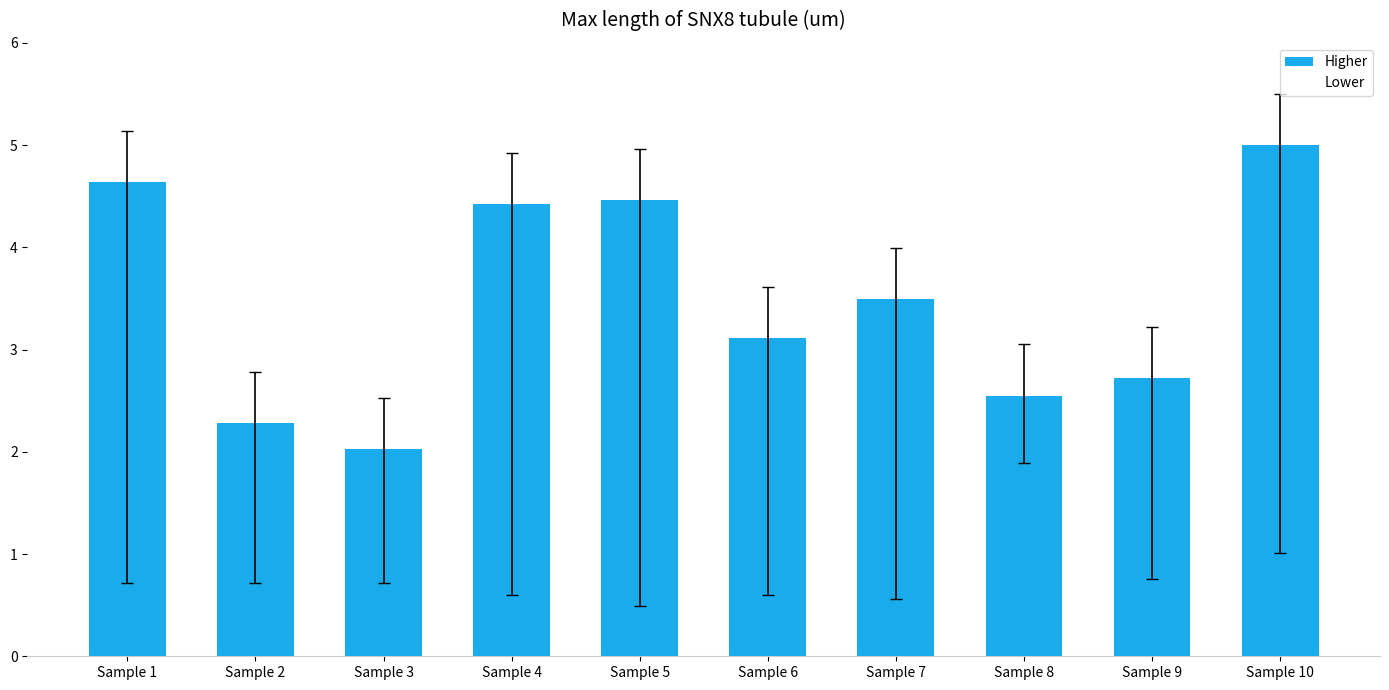

How many bars are there in total?

10